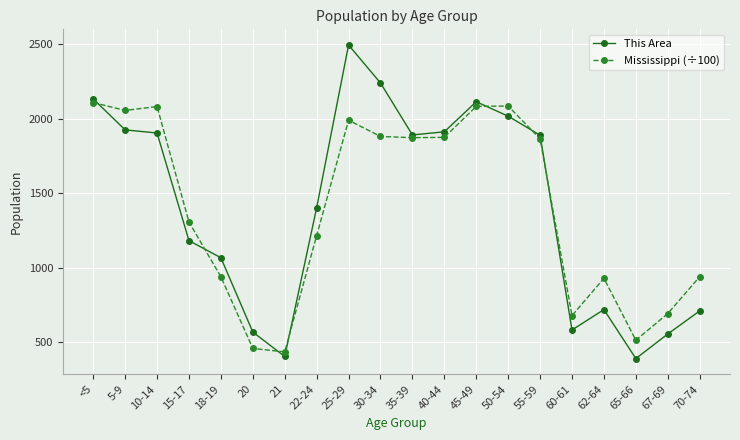

Is the value of Mississippi (÷100) at <5 greater than the value of This Area at 65-66?

Yes